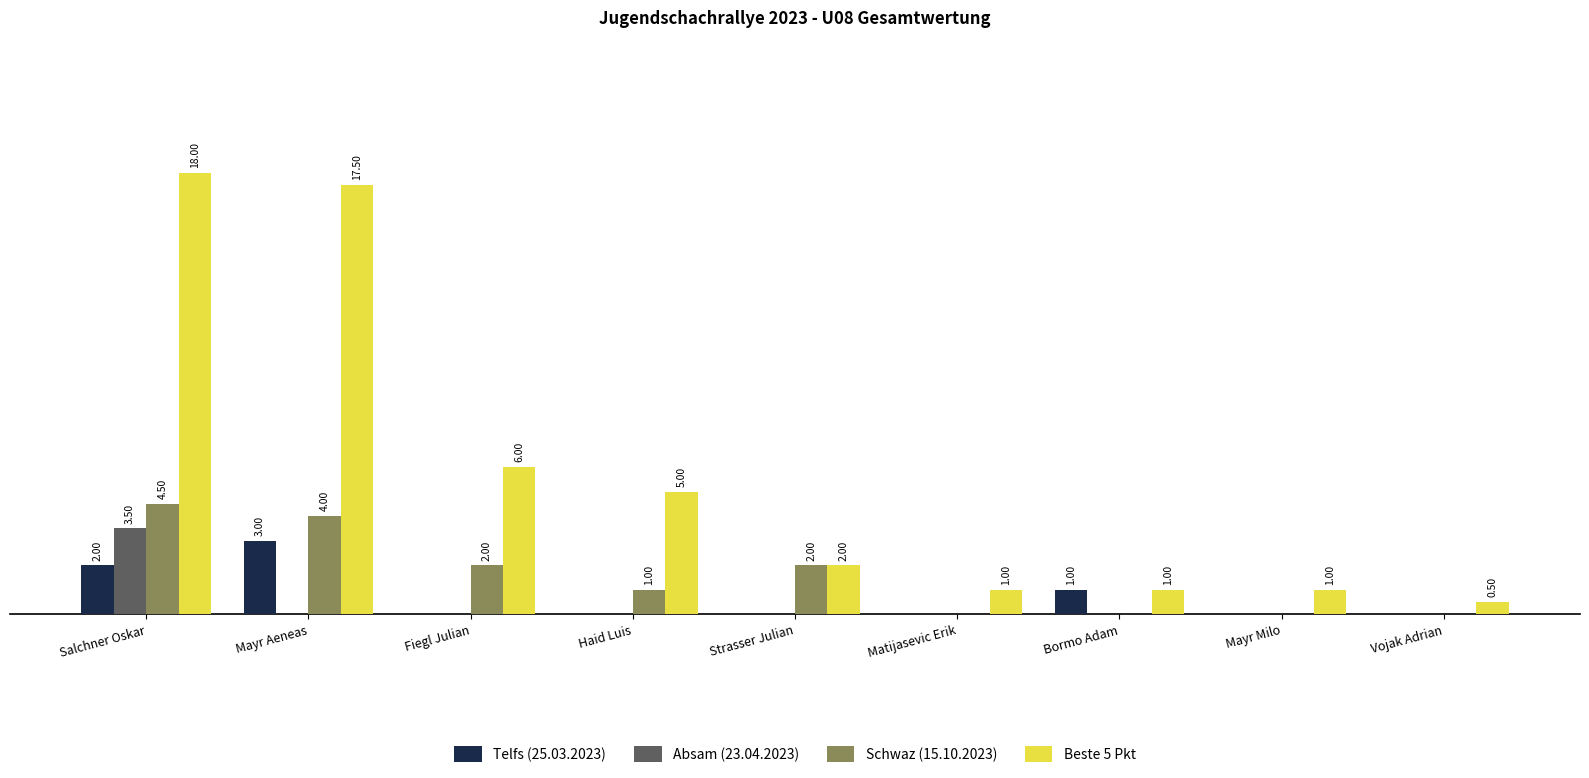

At which label does Beste 5 Pkt first exceed 2?

Salchner Oskar